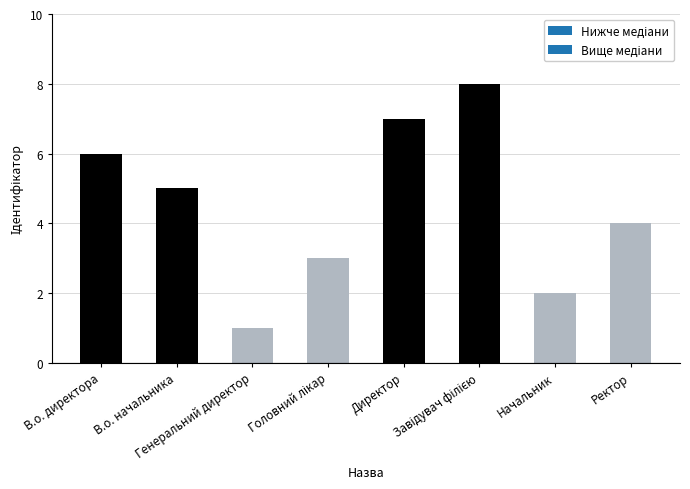

What is the difference between the maximum and minimum values?

7